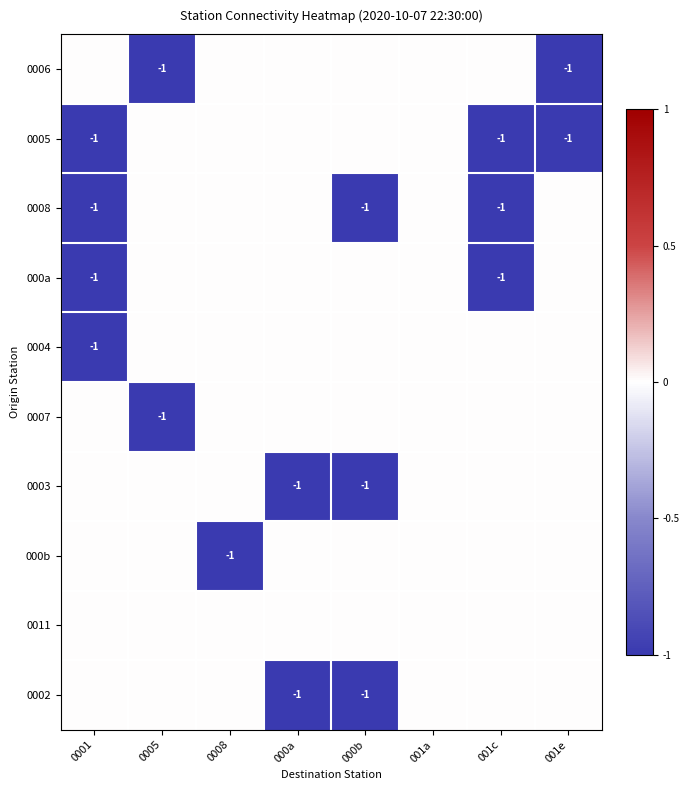

The 0002 series shows 0 at 000b. True or false?

False